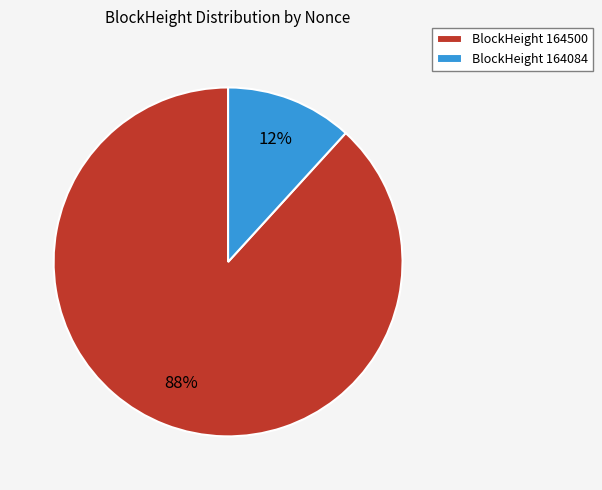

Combined, do BlockHeight 164500 and BlockHeight 164084 account for over 50%?

Yes